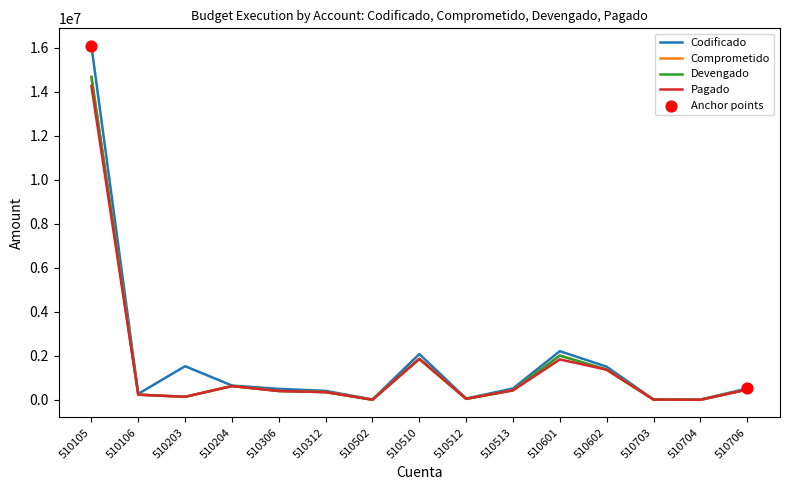

At how many categories does at least one series exceed 9668263?

1